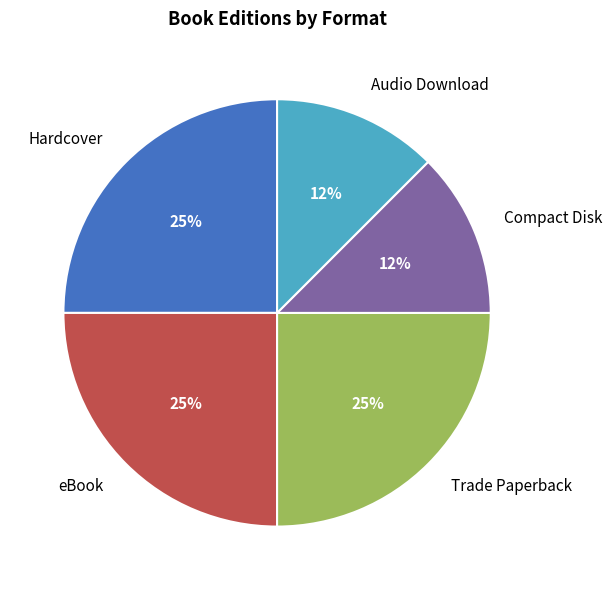

How many slices are in this pie chart?

5